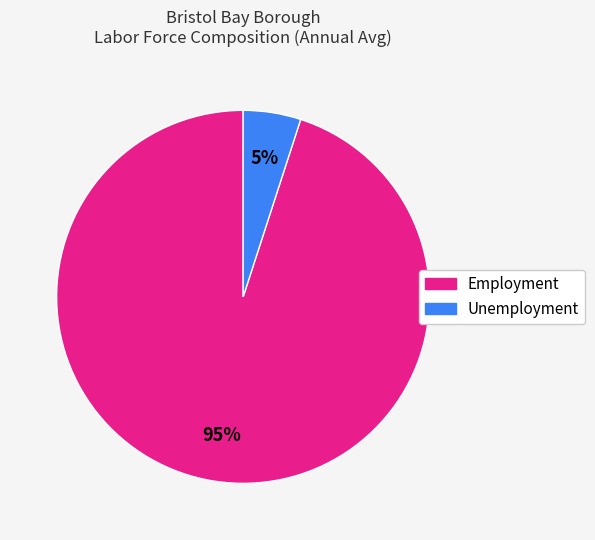

Does any single category account for the majority?

Yes